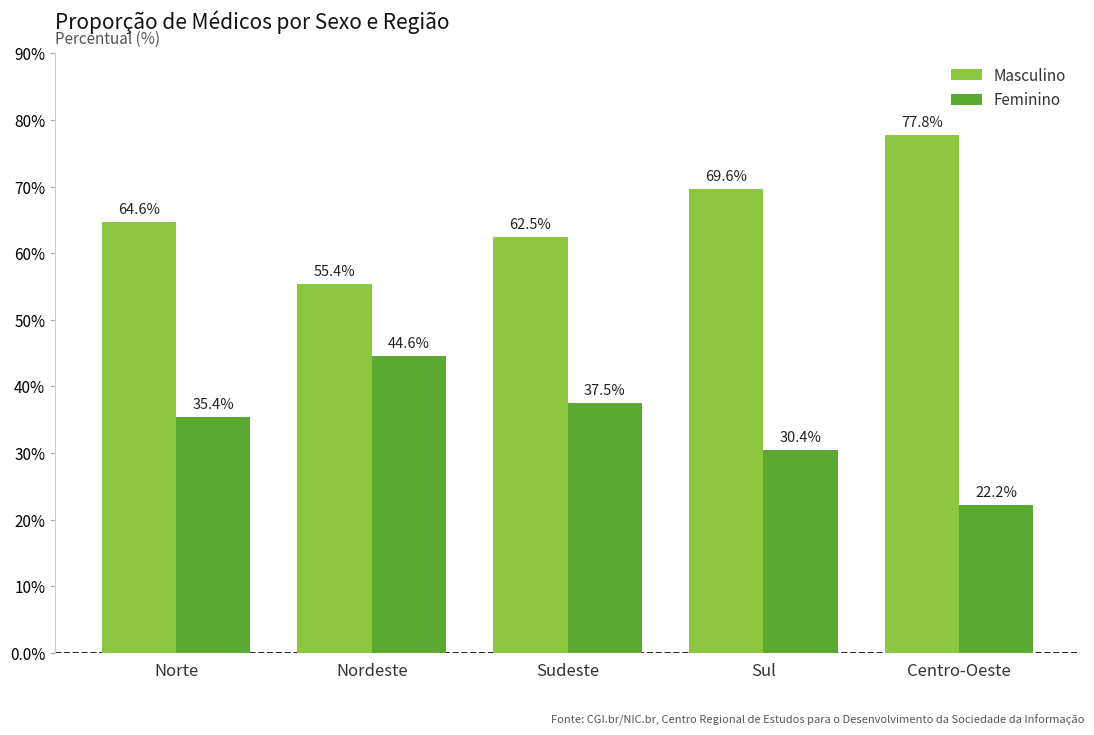

What is the difference between the highest and lowest values at Sul?

39.2